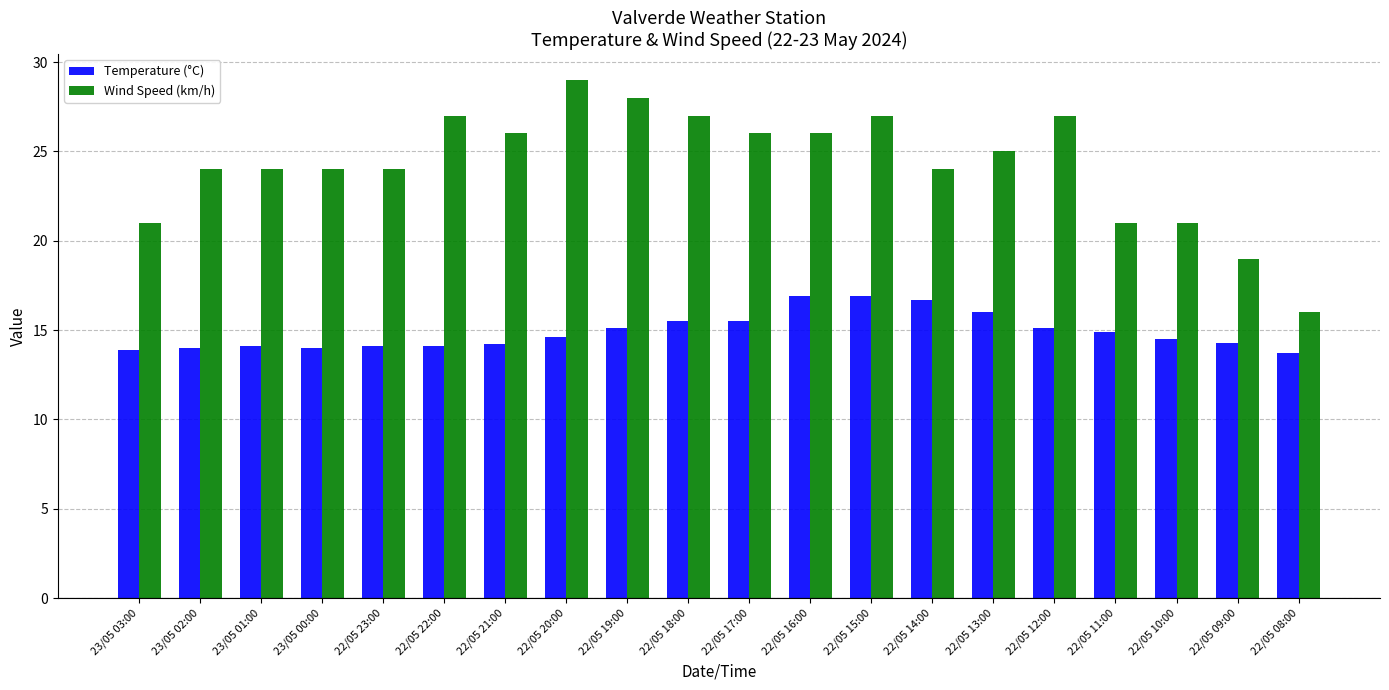

Between 23/05 00:00 and 22/05 14:00, which series saw the biggest shift?

Temperature (°C)